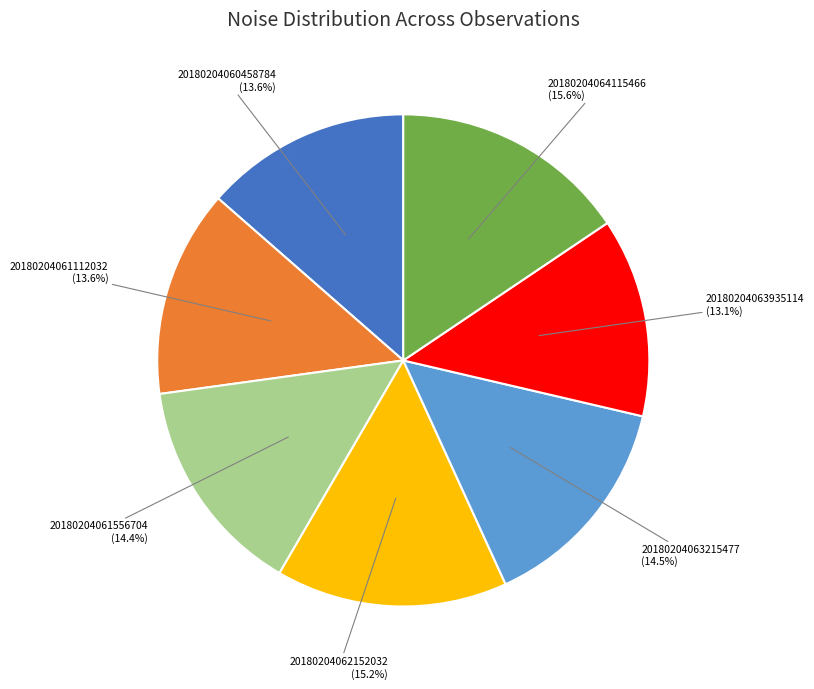

Count the number of slices in the pie.

7